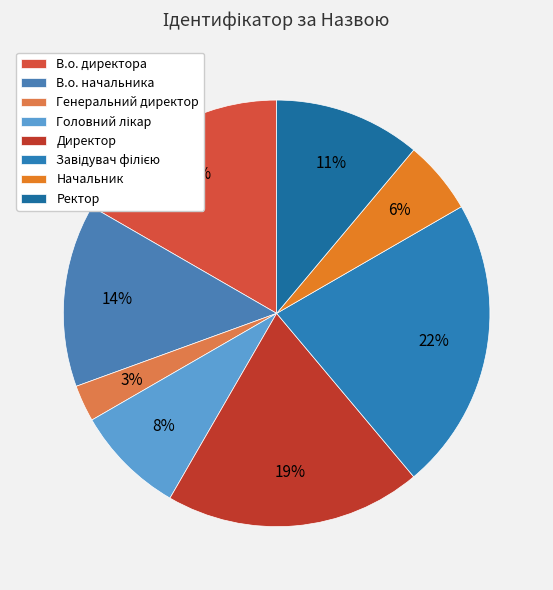

Is there a majority slice in this chart?

No